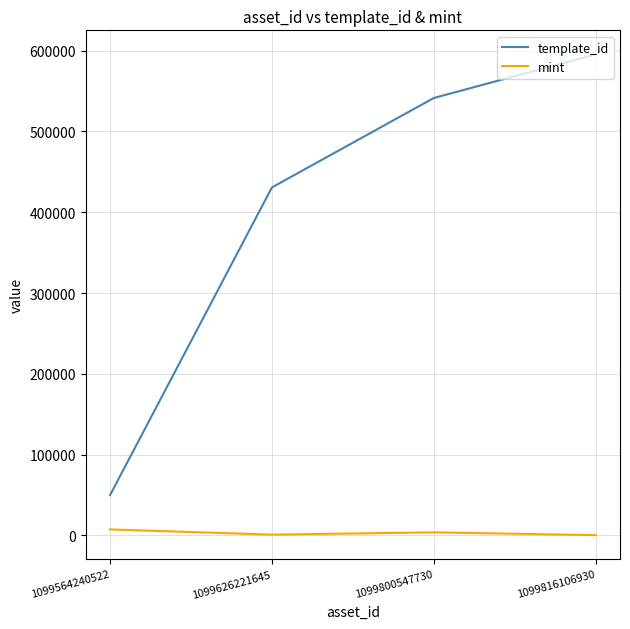

What is the sum of all template_id values?

1617554